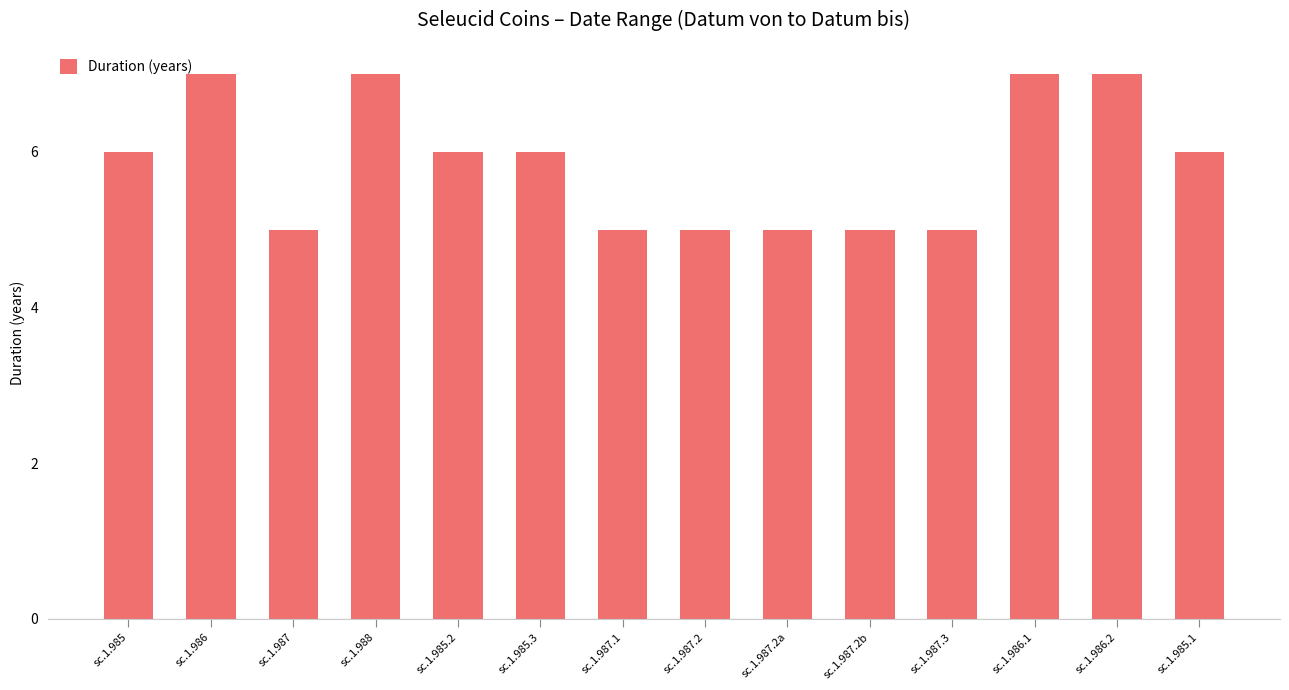

What is the greatest value displayed?

7